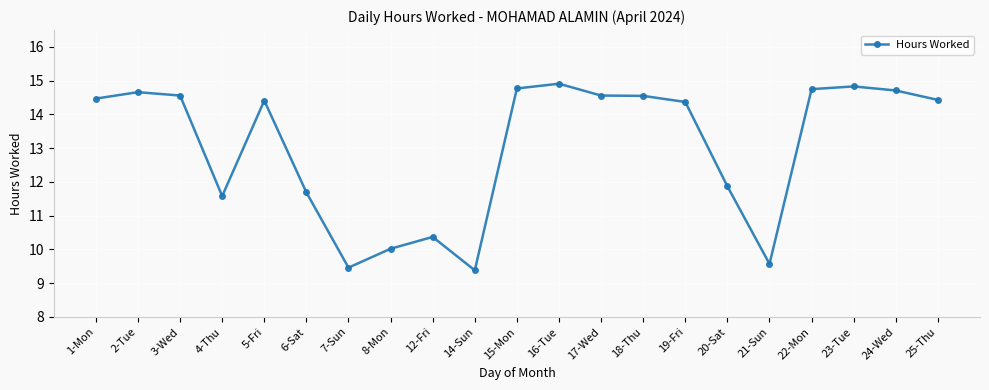

What is the smallest value displayed?

9.4